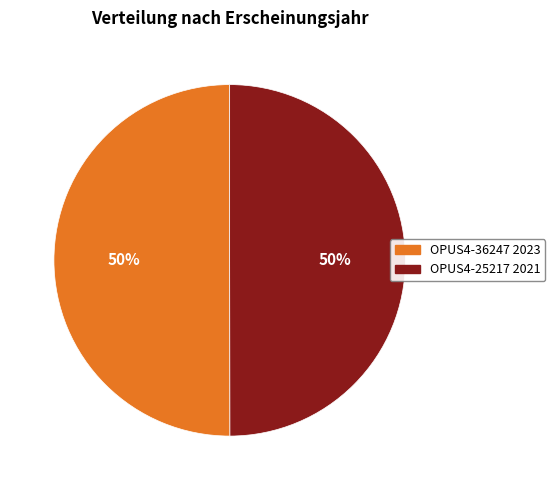

To the nearest percent, what percentage of the pie is OPUS4-36247?

50%